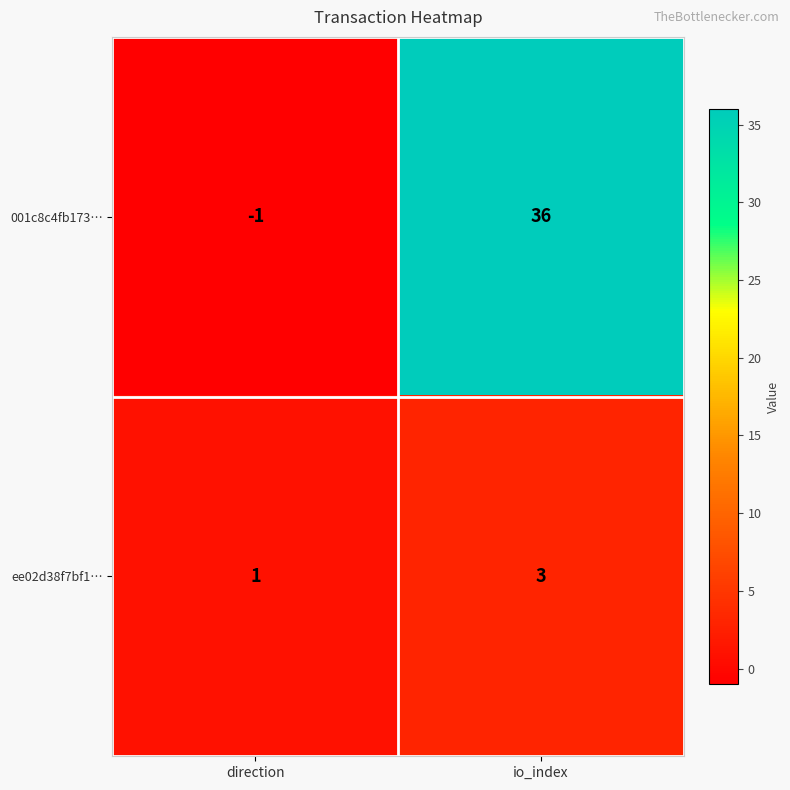

At how many categories does at least one series exceed 11?

1